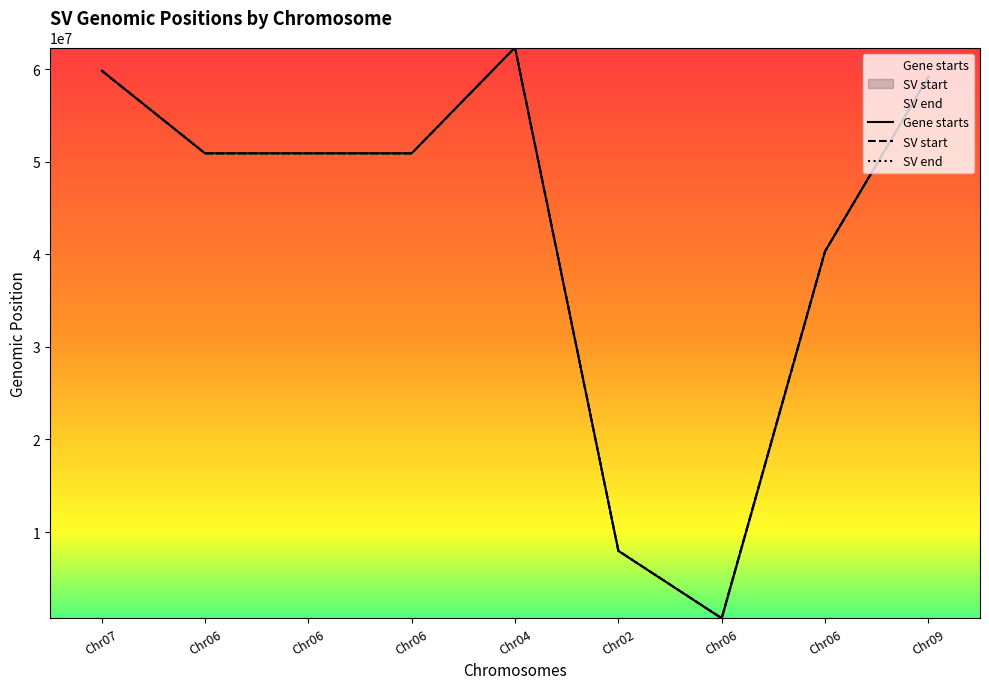

Which series has the largest range (max minus min)?

SV end